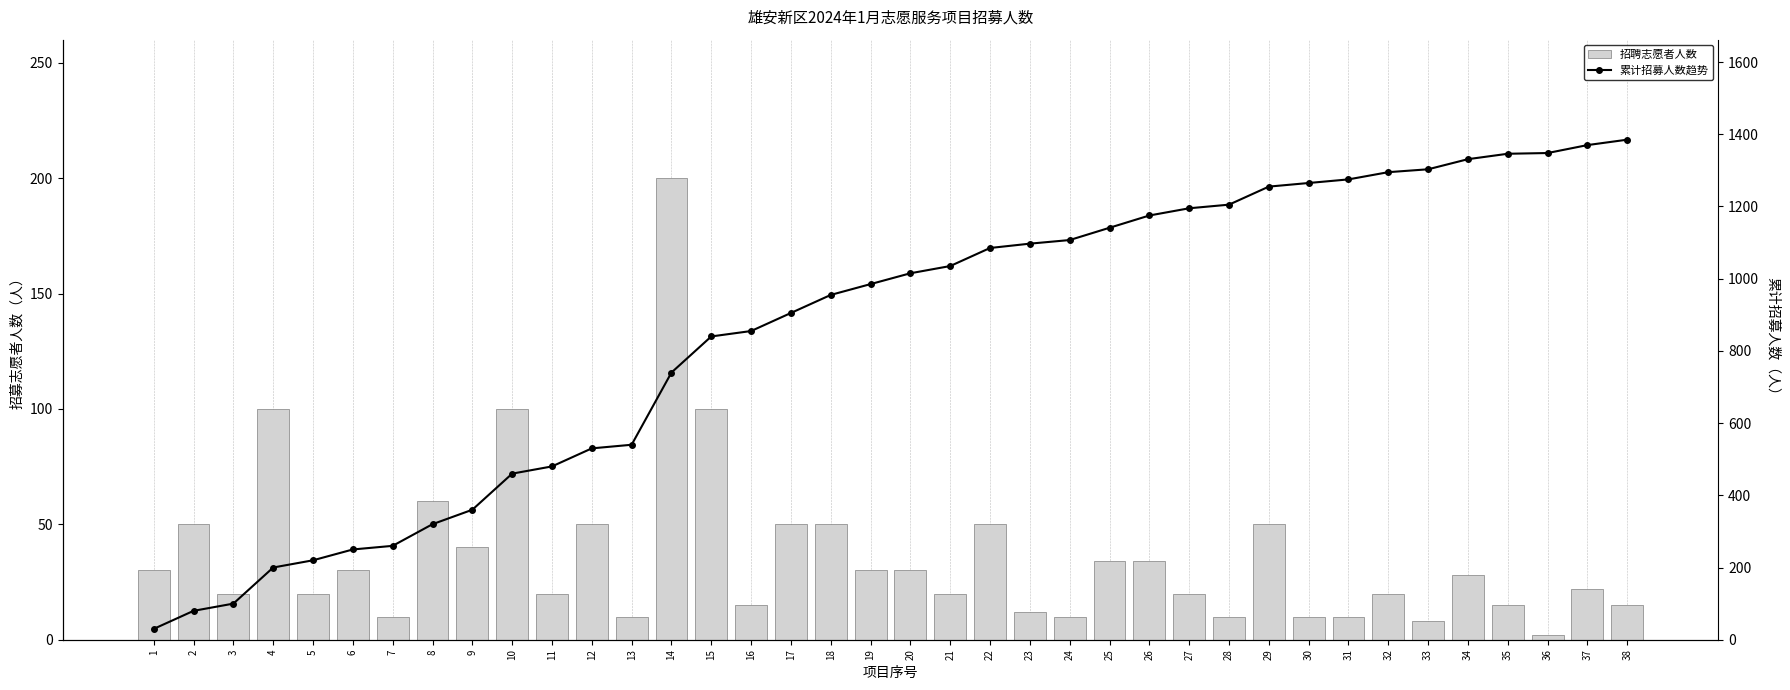

Is it true that 累计招募人数趋势 equals 220 at 5?

True